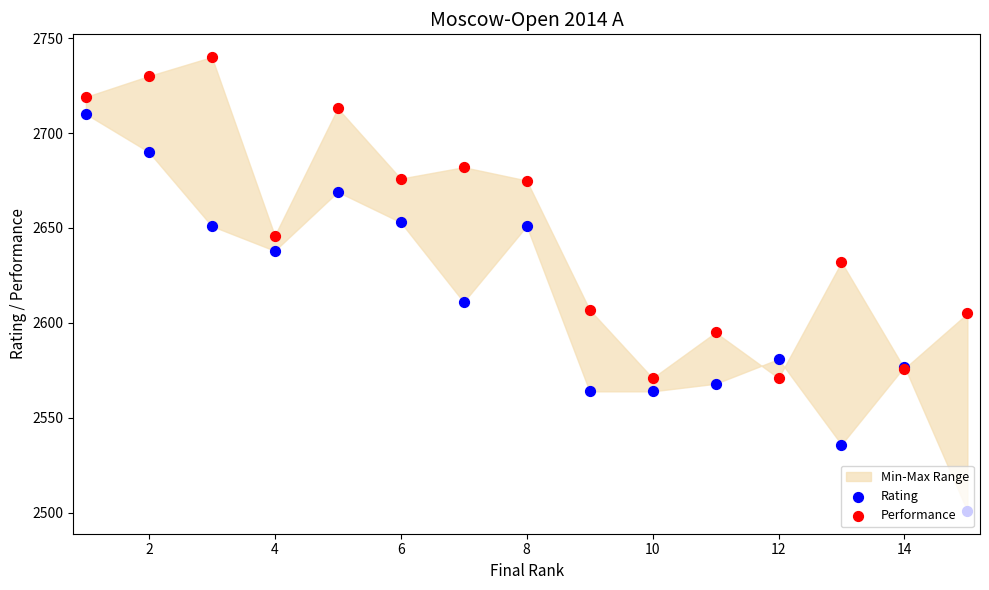

What are all the series names shown in the legend?

Rating, Performance